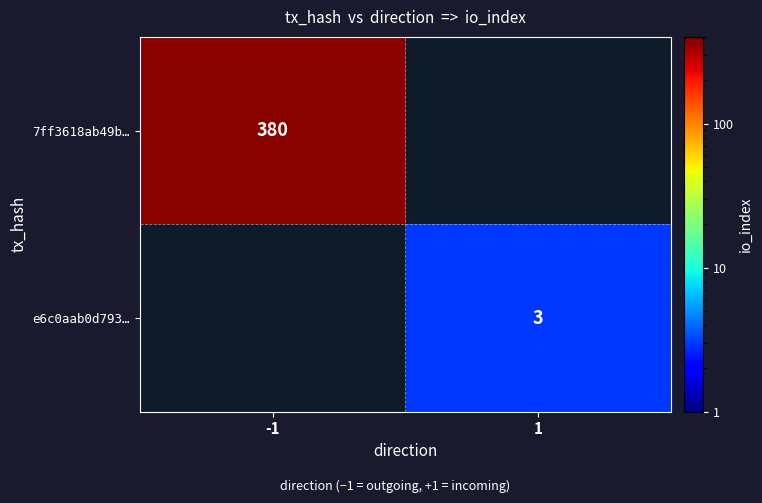

The value of 7ff3618ab49b… at -1 is 380. True or false?

True